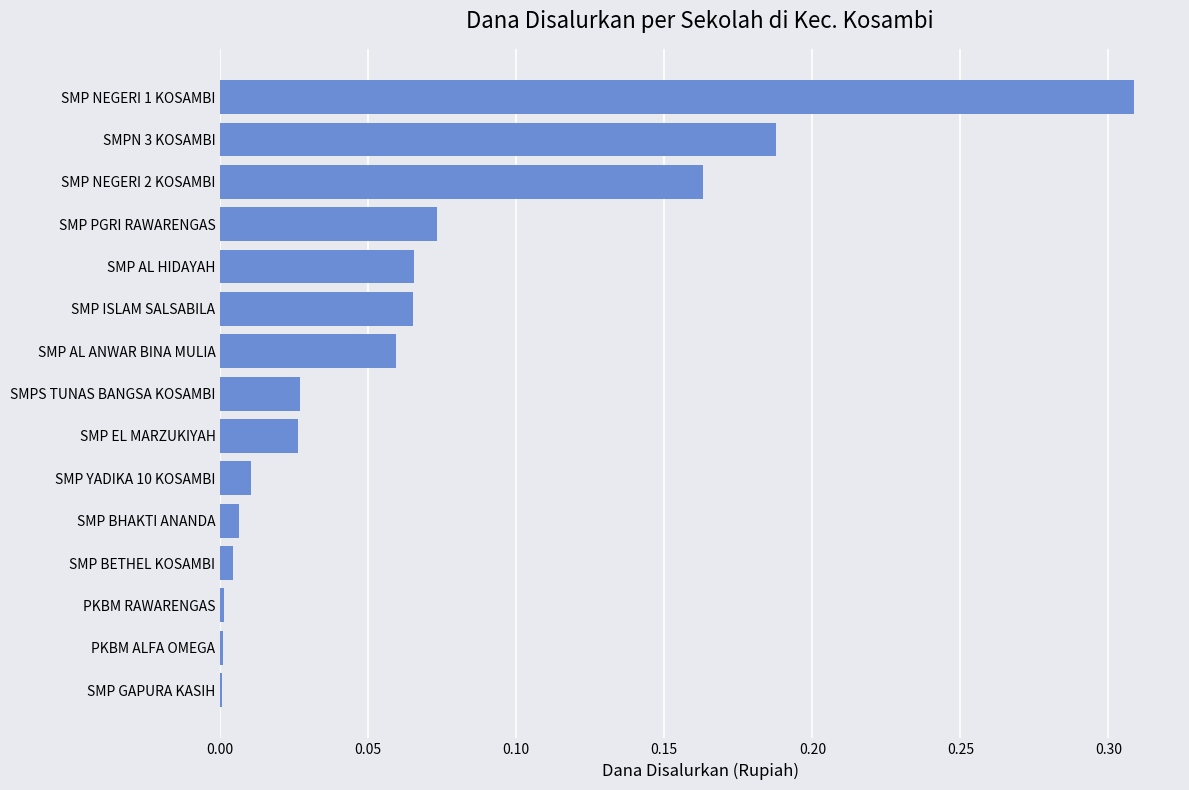

Are the bars horizontal?

Yes